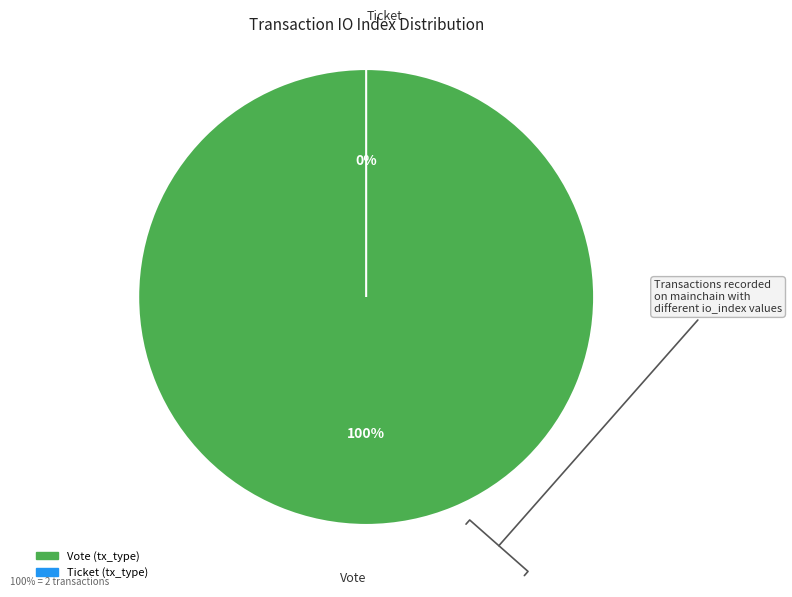

To the nearest percent, what percentage of the pie is Vote (io_index=1)?

100%